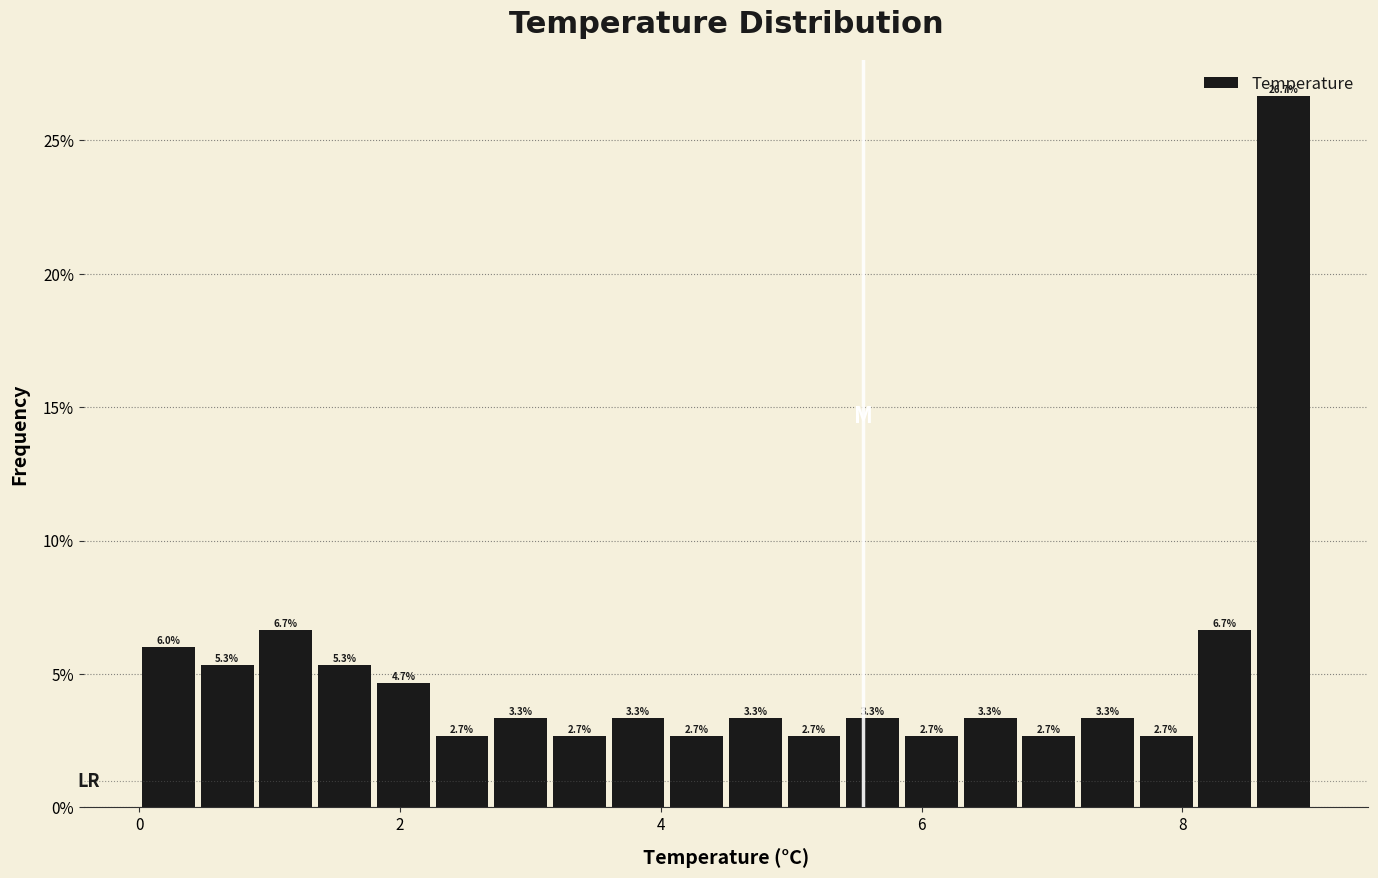

Around what value on the x-axis is the tallest bar? Give the approximate position of its centre, as read against the axis.

8.8